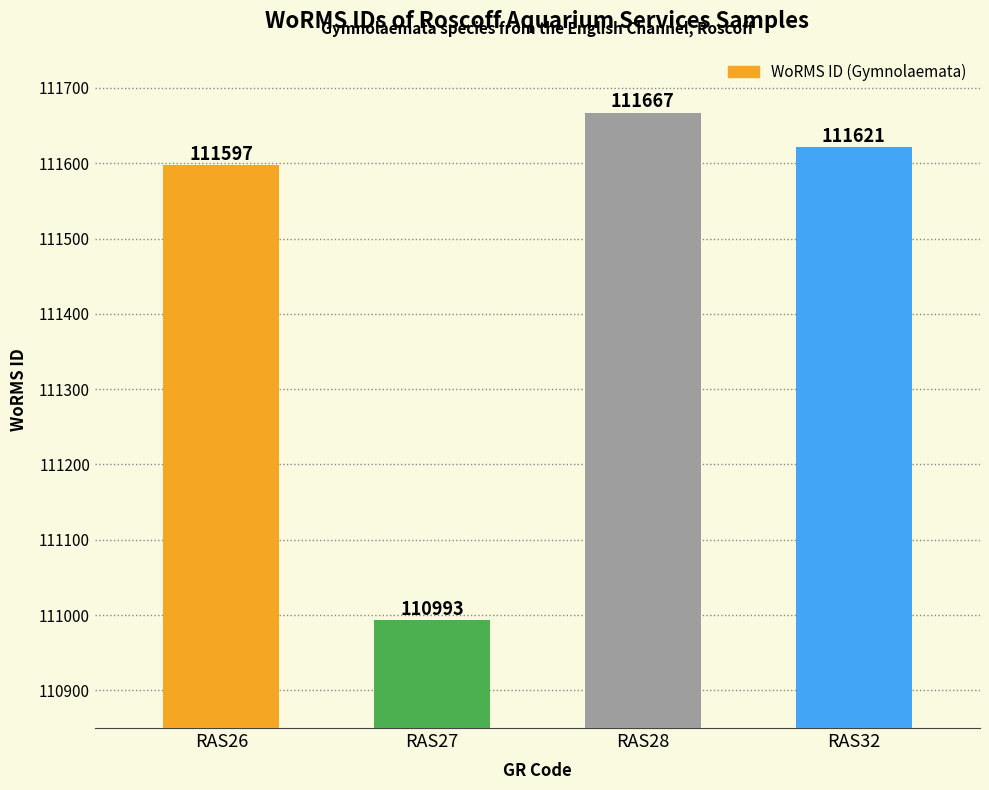

Reading left to right, extract all data points from this chart.

RAS26=111597	RAS27=110993	RAS28=111667	RAS32=111621